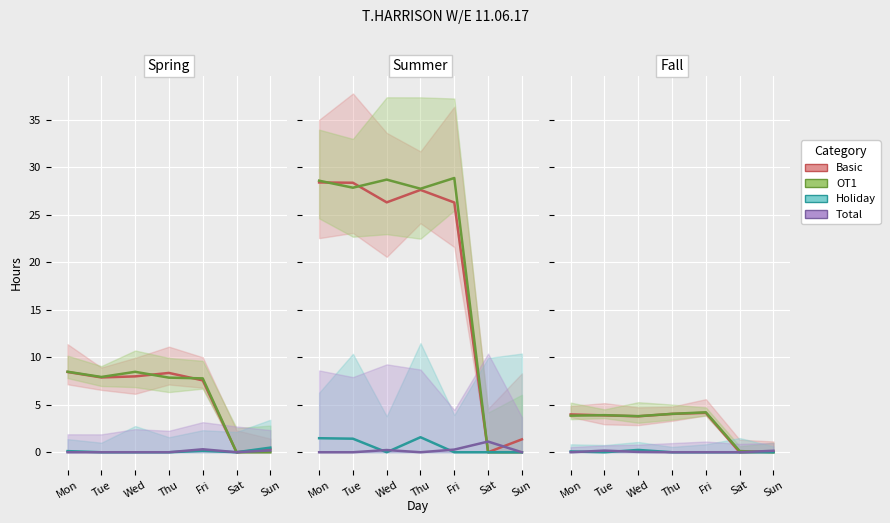

At which label is OT1 closest to 2?

Wed